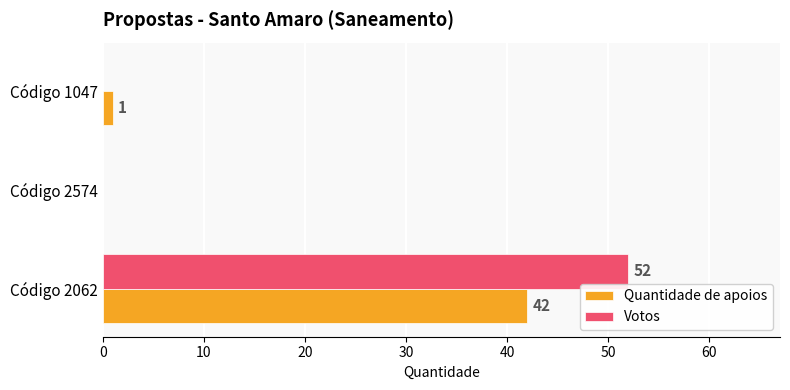

At which category is the sum across all series the highest?

Código 2062